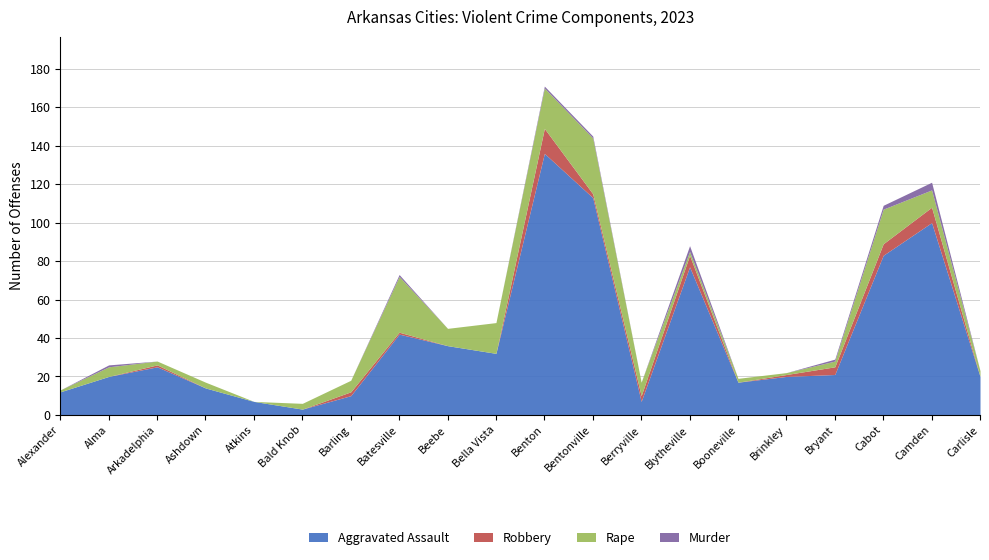

What is the difference between the highest and lowest values at Blytheville?

75